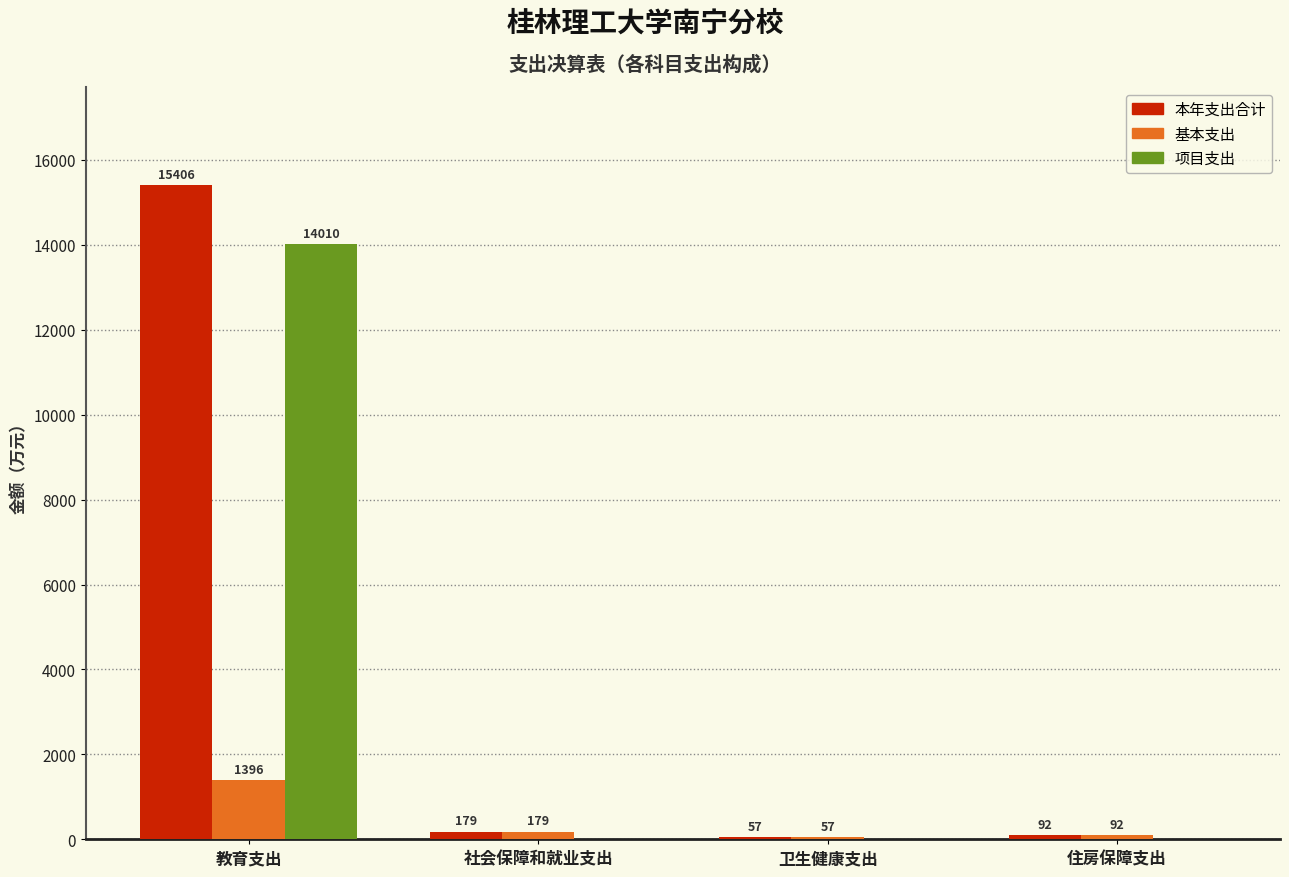

What is the sum of all 基本支出 values?

1724.5